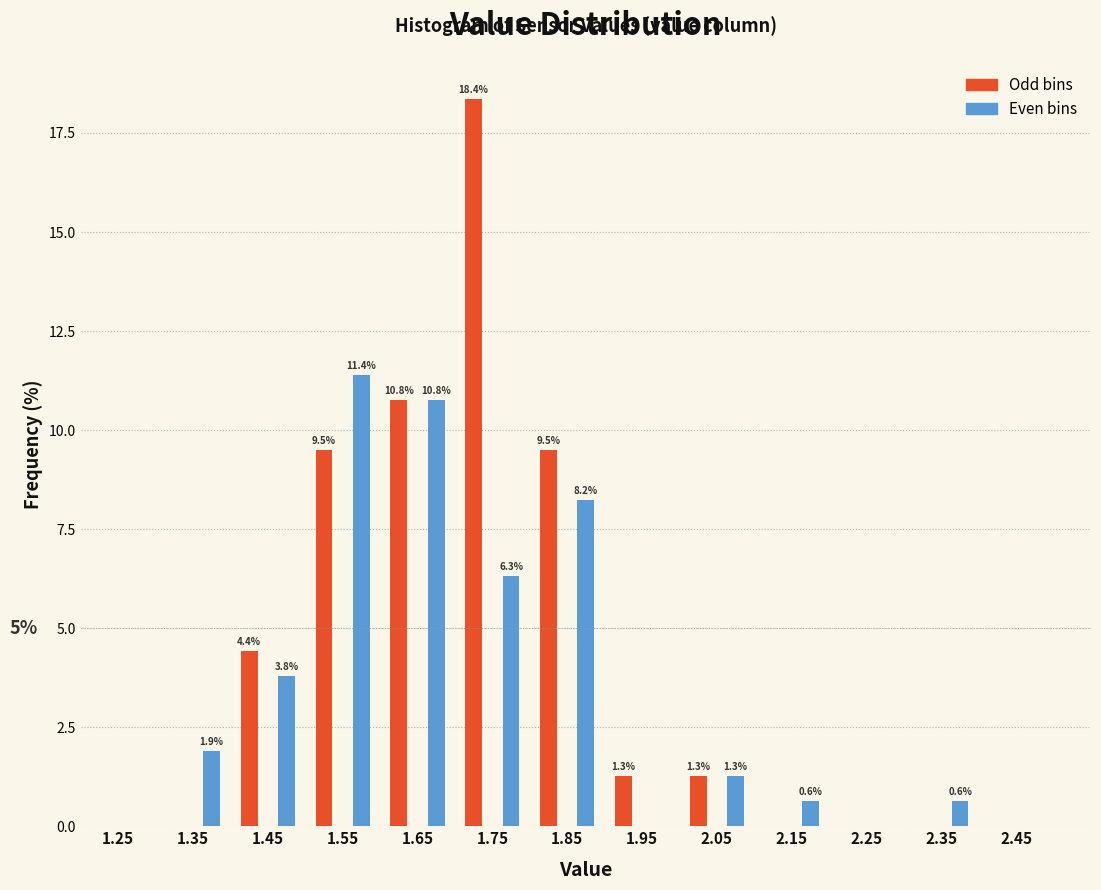

Over which range of the x-axis is the bar tallest?

1.70 to 1.75